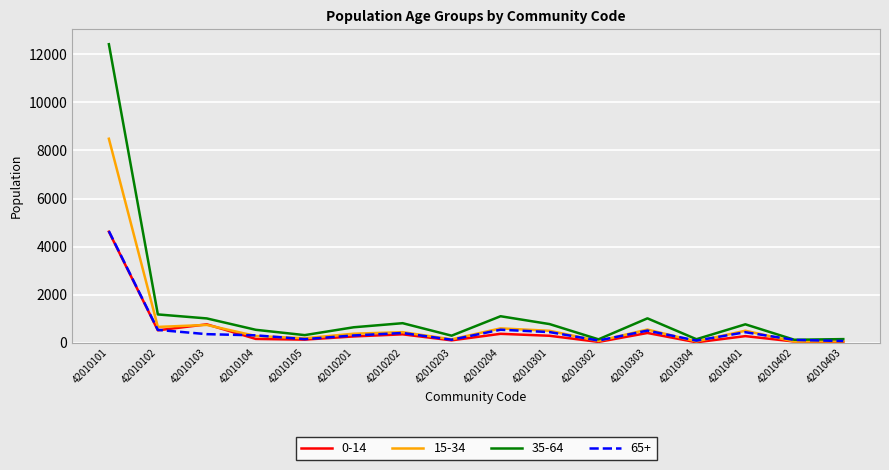

What is the greatest value displayed?

12417